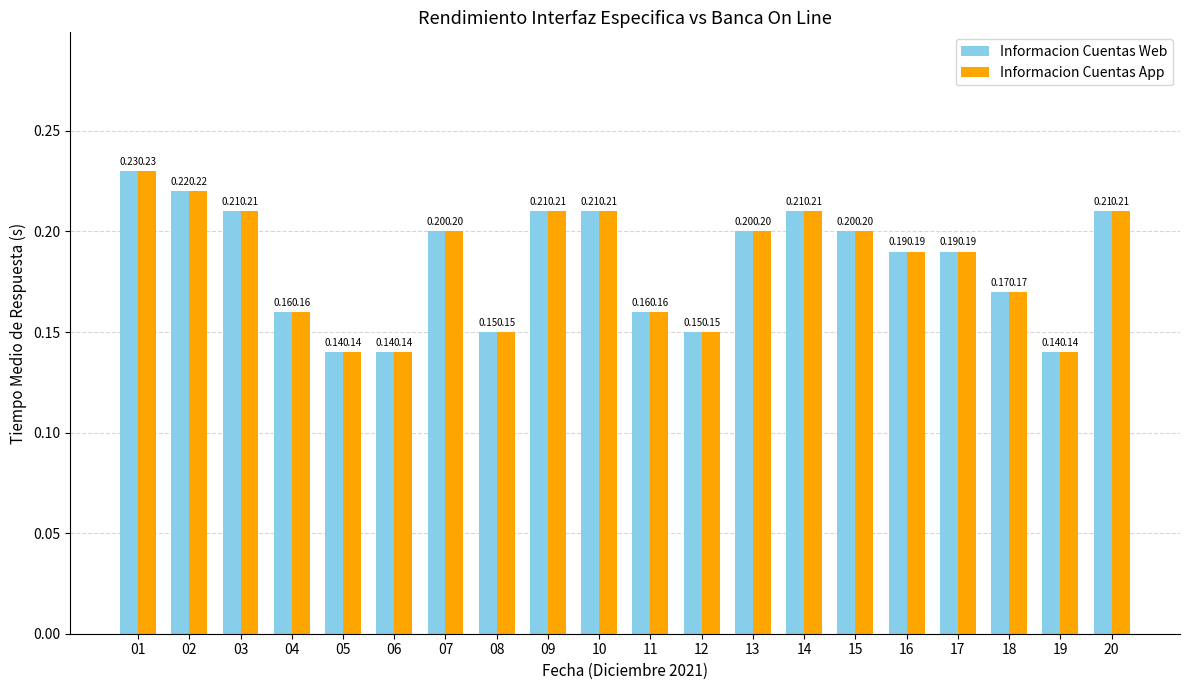

What is the total value across all series at 19?

0.3